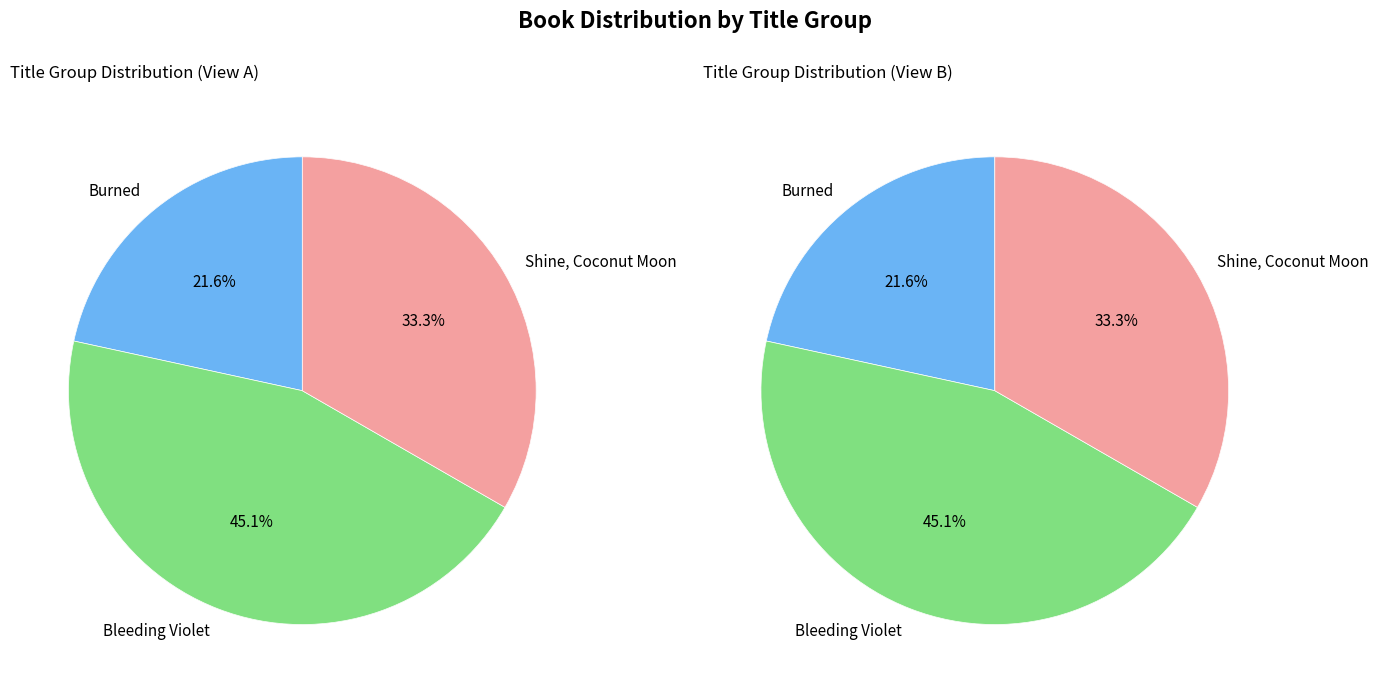

Is Shine, Coconut Moon the majority of the pie?

No